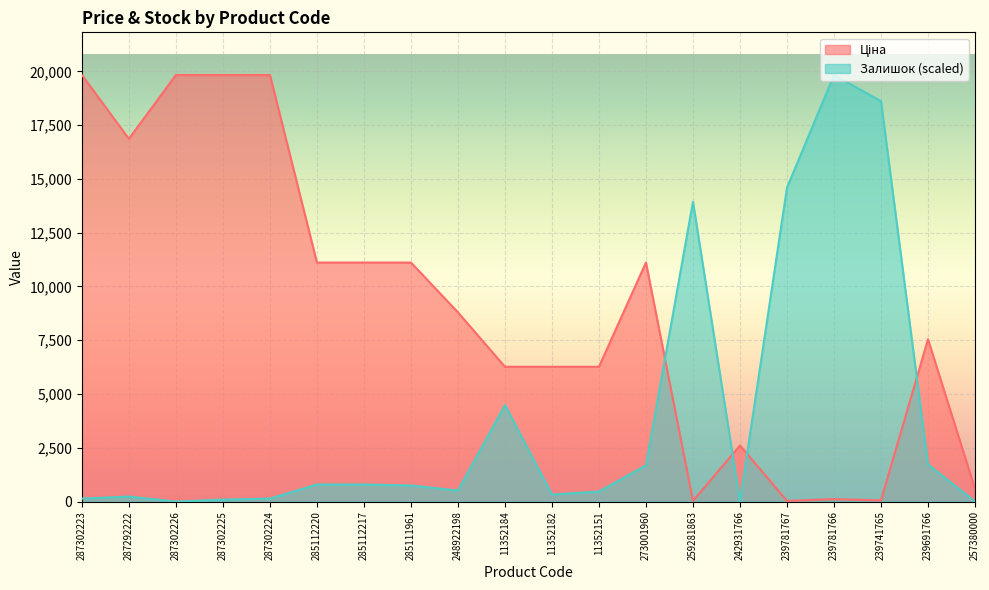

What is the total value across all series at 239691766?

9276.4